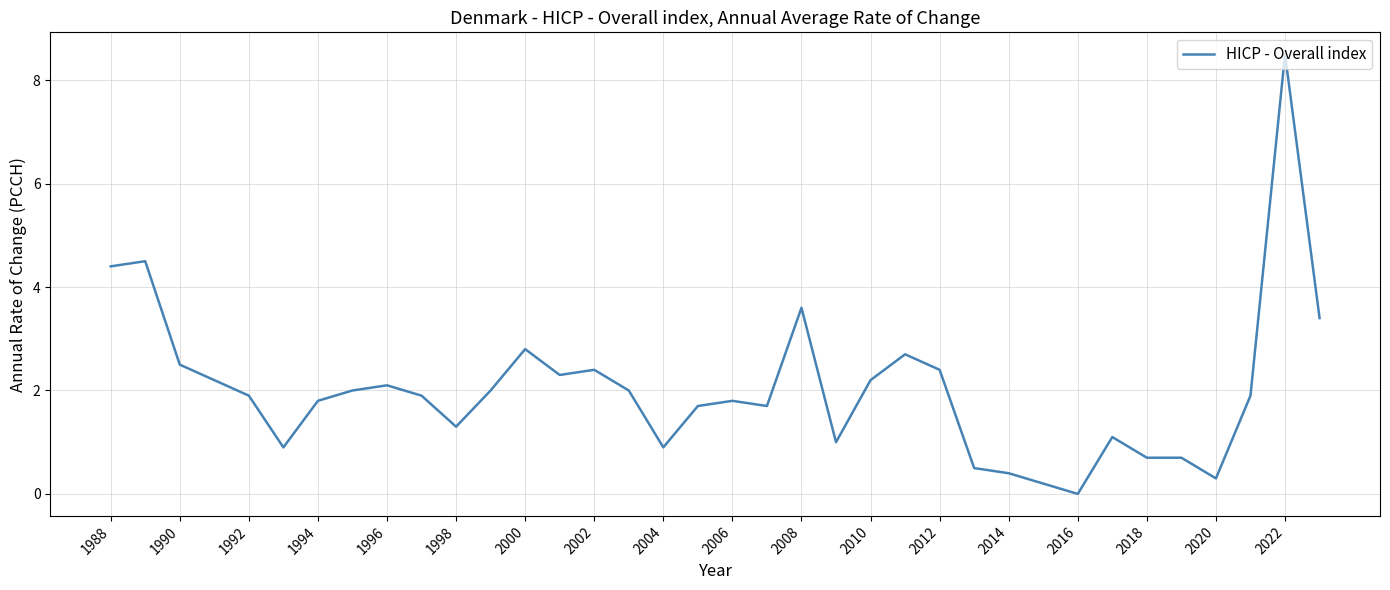

Reading left to right, transcribe all the data shown in this chart.

4.4	4.5	2.5	2.2	1.9	0.9	1.8	2.0	2.1	1.9	1.3	2.0	2.8	2.3	2.4	2.0	0.9	1.7	1.8	1.7	3.6	1.0	2.2	2.7	2.4	0.5	0.4	0.2	0.0	1.1	0.7	0.7	0.3	1.9	8.5	3.4